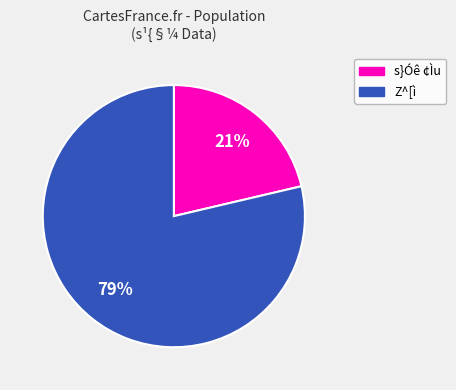

To the nearest percent, what is the average slice percentage?

50%